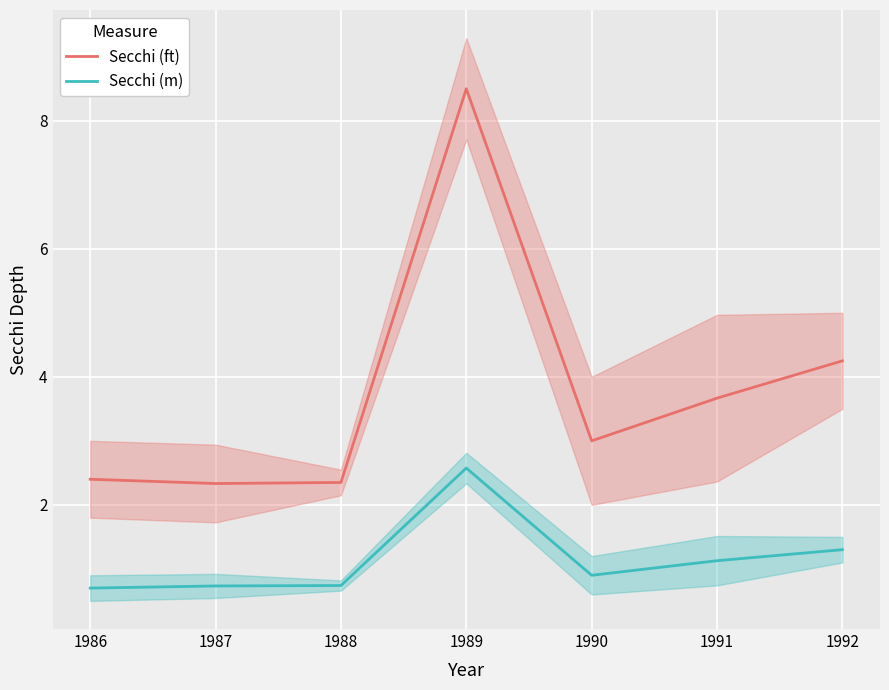

What is the difference between the maximum and minimum values in the Secchi (m) series?

1.9